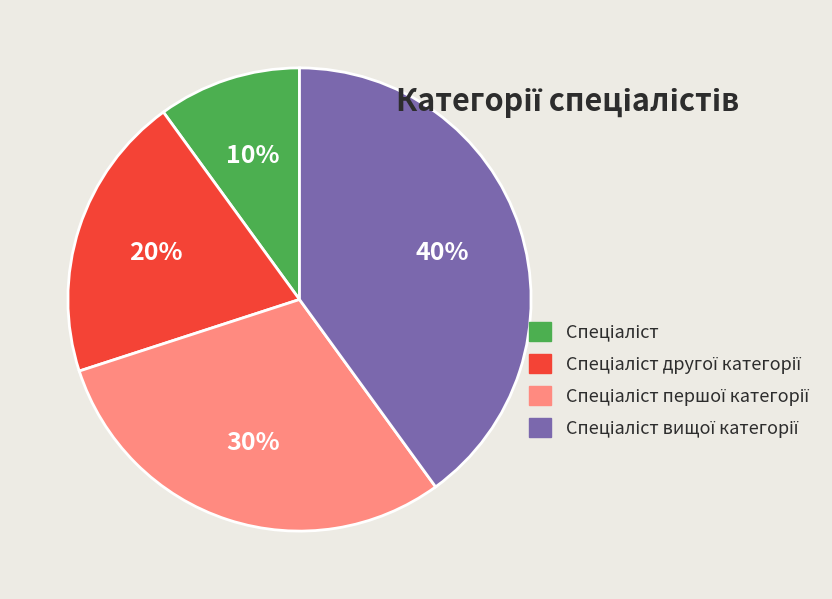

To the nearest percent, what is the average slice percentage?

25%